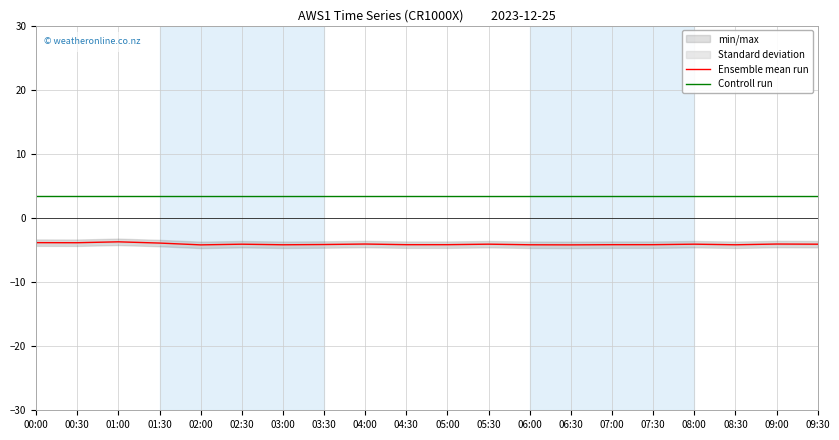

What is the average value of the Ensemble mean run series?

-4.1